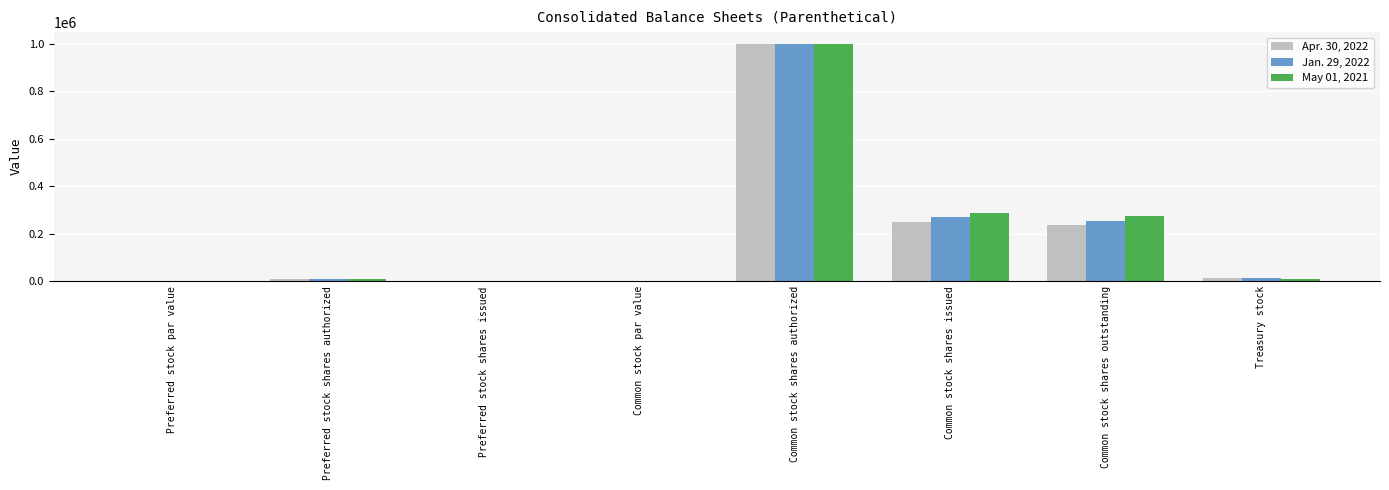

True or false: Apr. 30, 2022 has a value of 0.0 at Preferred stock shares issued.

True